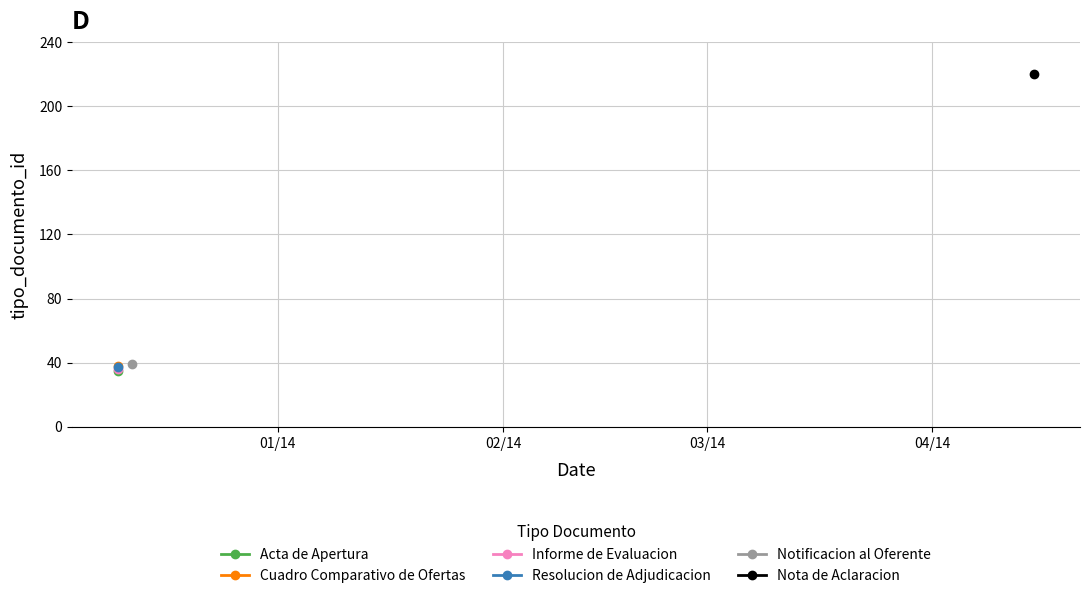

List the labels in order of value, smallest first.

2013-12-10, 2013-12-10, 2013-12-10, 2013-12-10, 2013-12-12, 2014-04-15